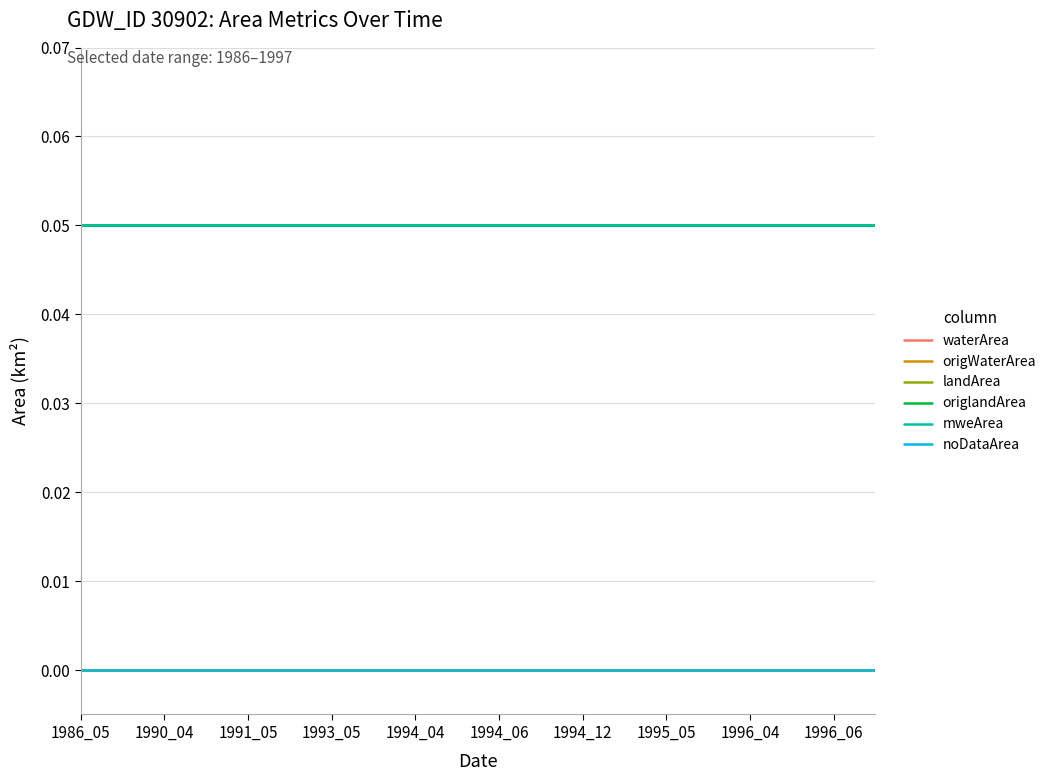

True or false: origWaterArea and noDataArea cross at least once.

False